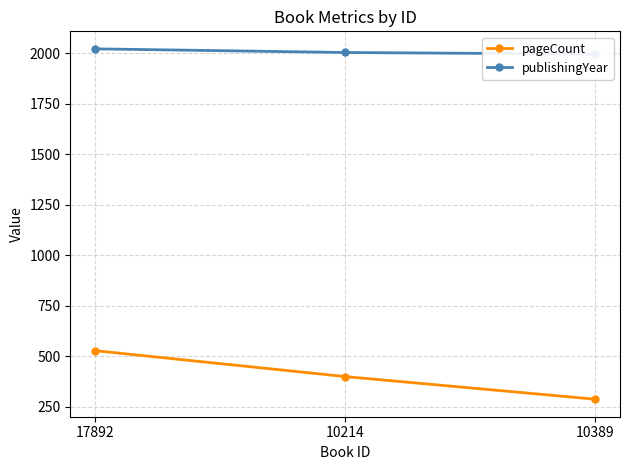

What are all the series names shown in the legend?

pageCount, publishingYear